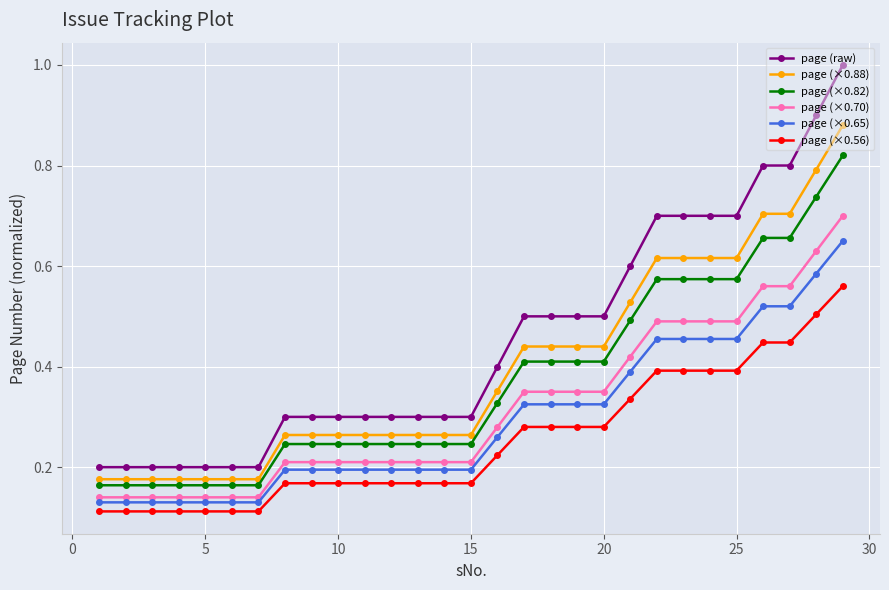

Which series has the largest total across all categories?

page (raw)